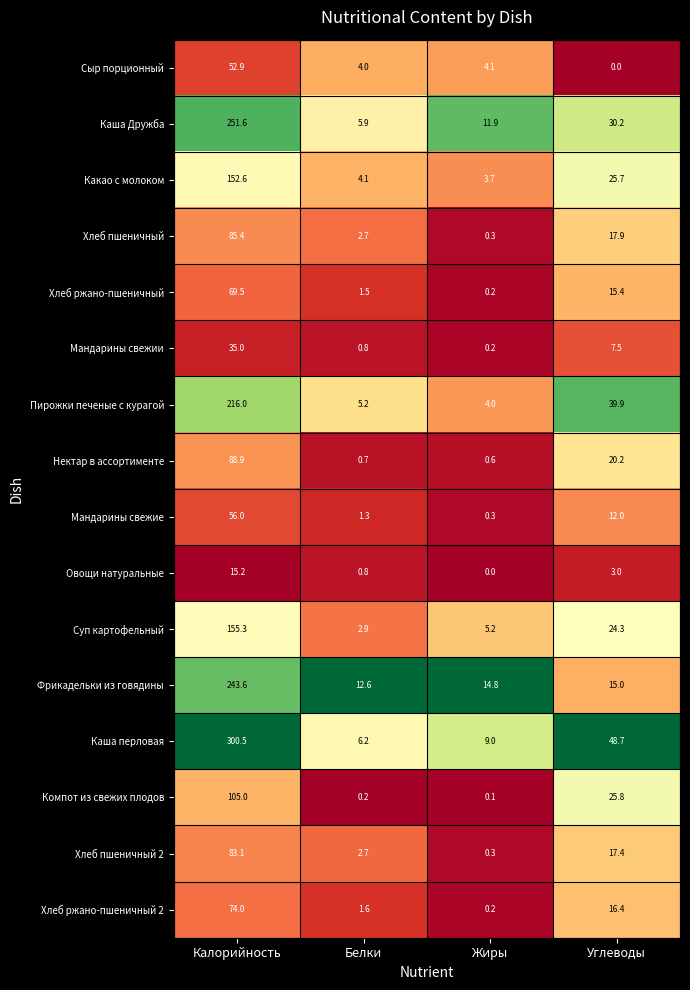

What is the minimum value for Хлеб пшеничный?

0.3